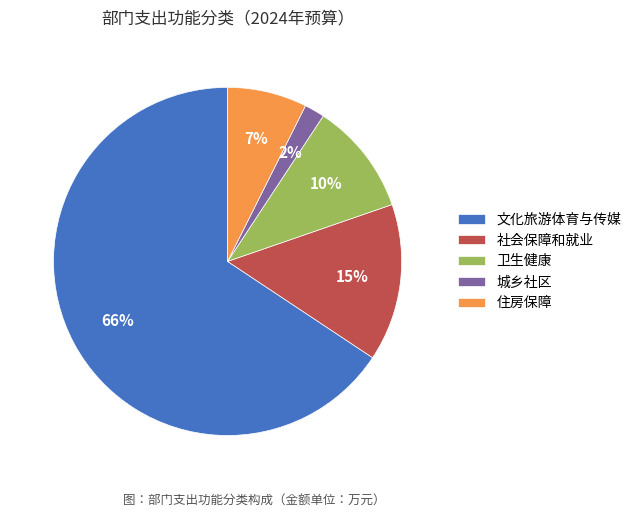

To the nearest percent, what is the average slice percentage?

20%